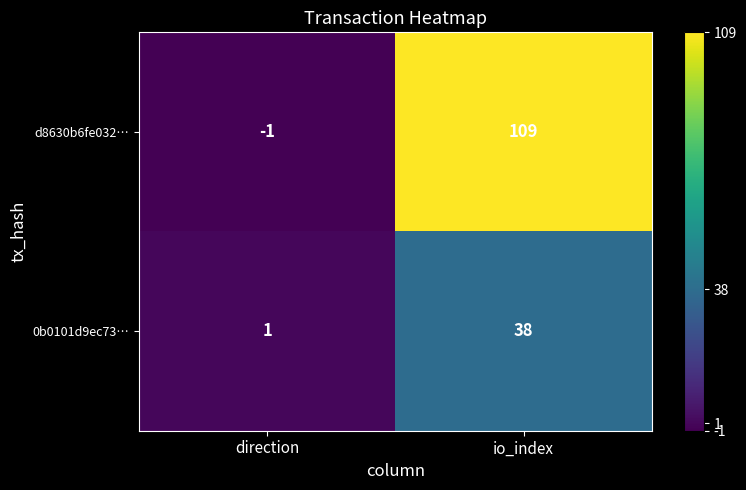

Reading left to right, extract all data points from this chart.

d8630b6fe032…: -1	109
0b0101d9ec73…: 1	38